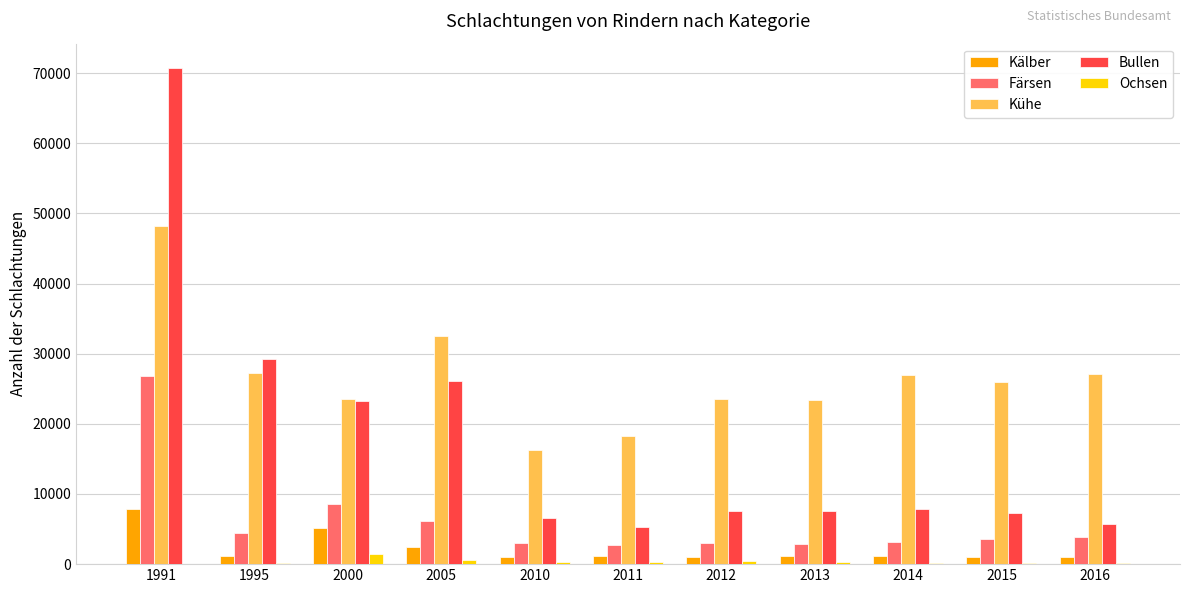

Between 2005 and 2012, which series saw the biggest shift?

Bullen